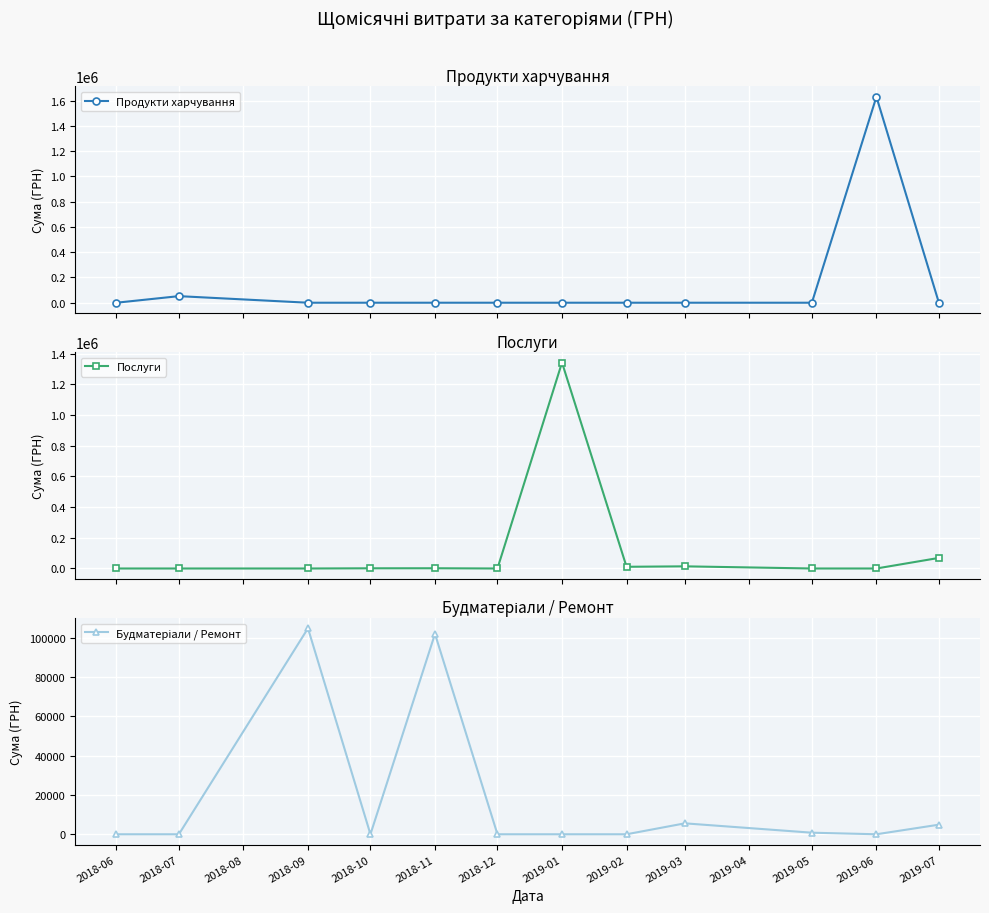

What is the highest value of the Послуги series?

1342645.2